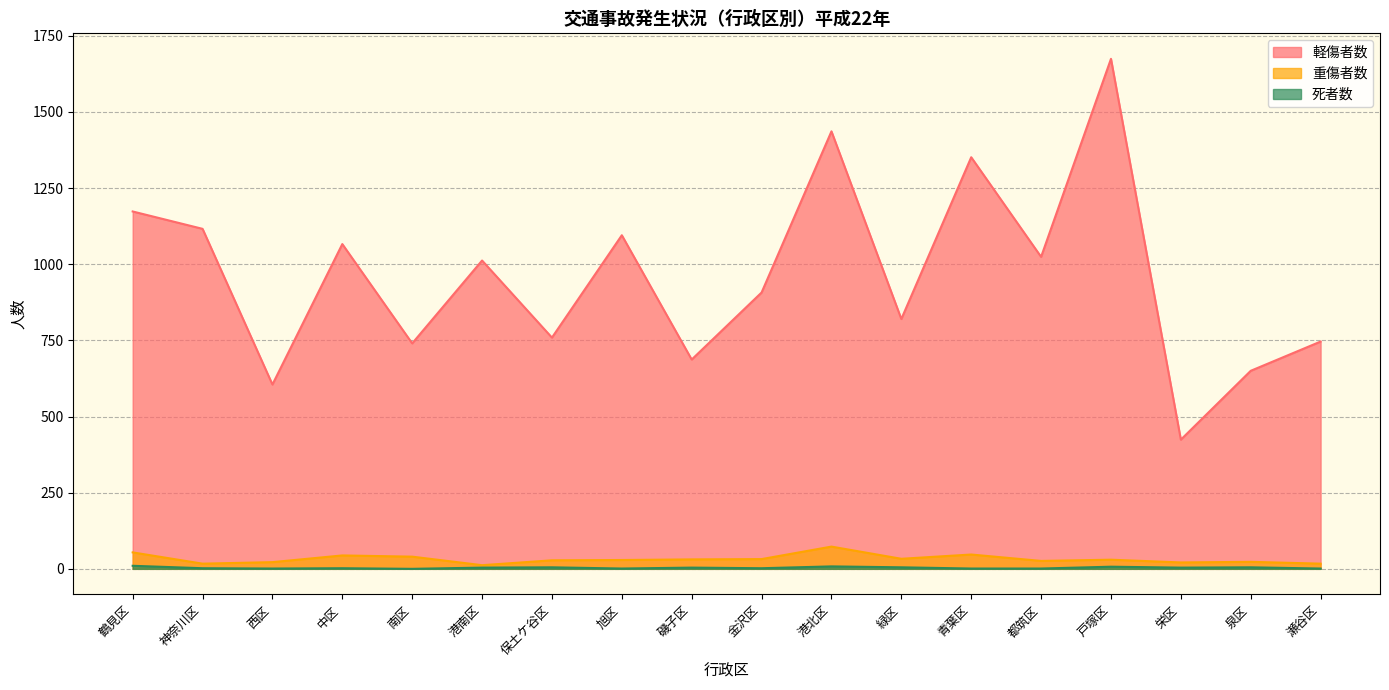

How many lines are shown in the chart?

3